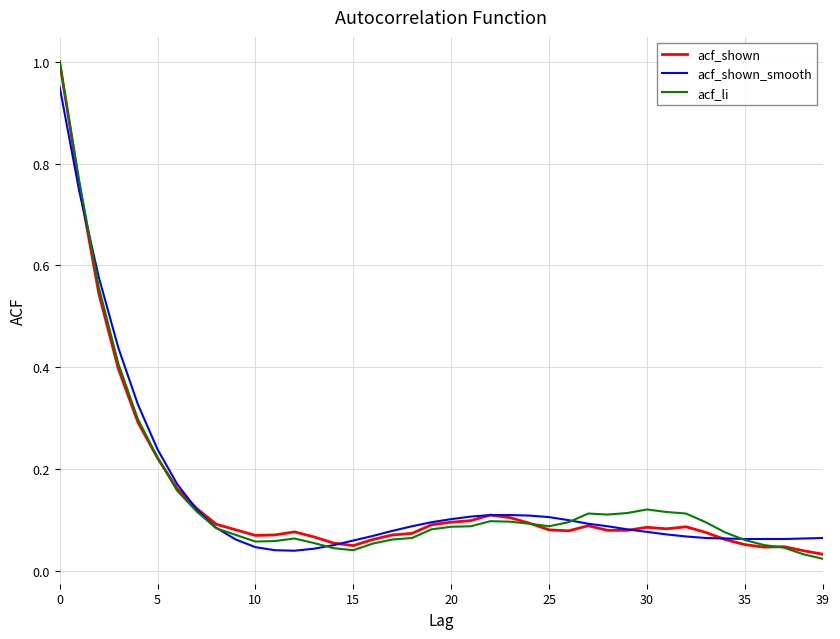

Does the chart have visible grid lines?

Yes